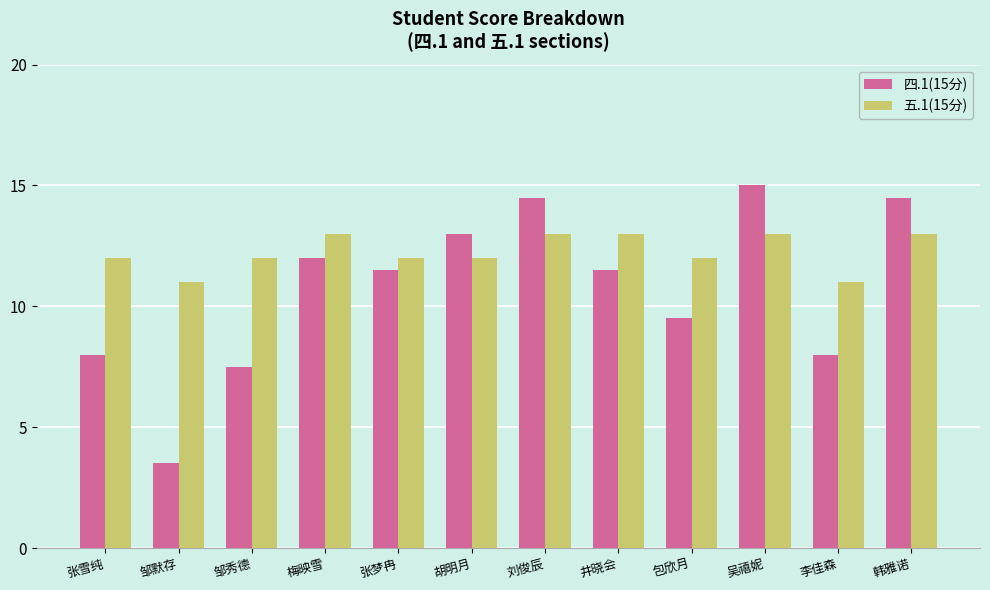

At 刘俊辰, list the series in order from smallest to largest.

五.1(15分), 四.1(15分)